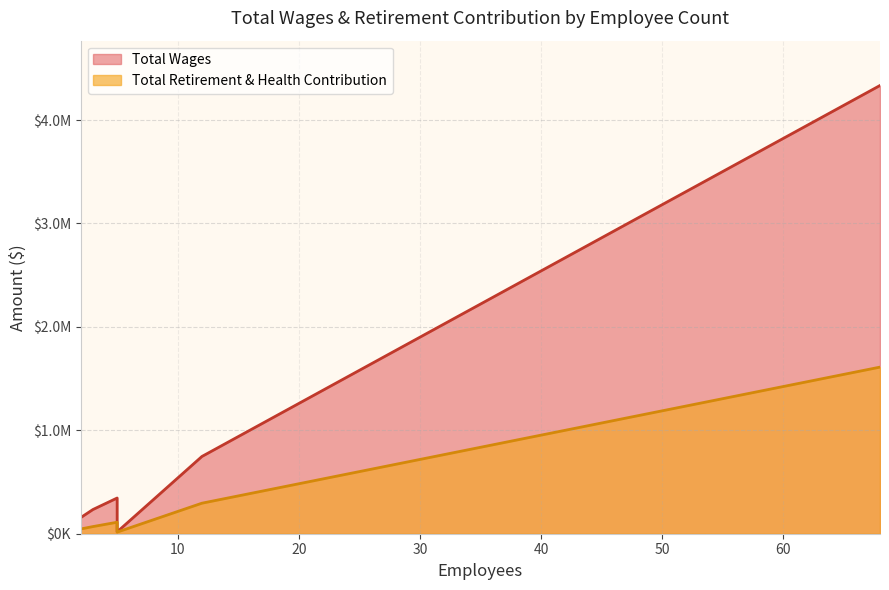

Which series has the largest total across all categories?

Total Wages